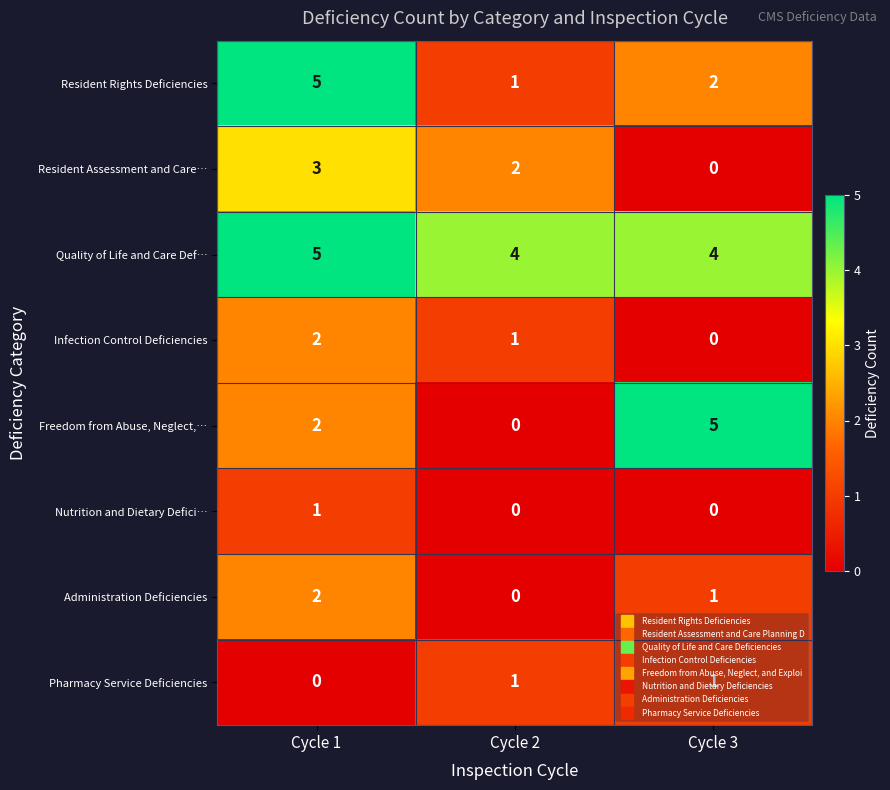

What is the sum of the Freedom from Abuse, Neglect,… values at Cycle 3 and Cycle 2?

5